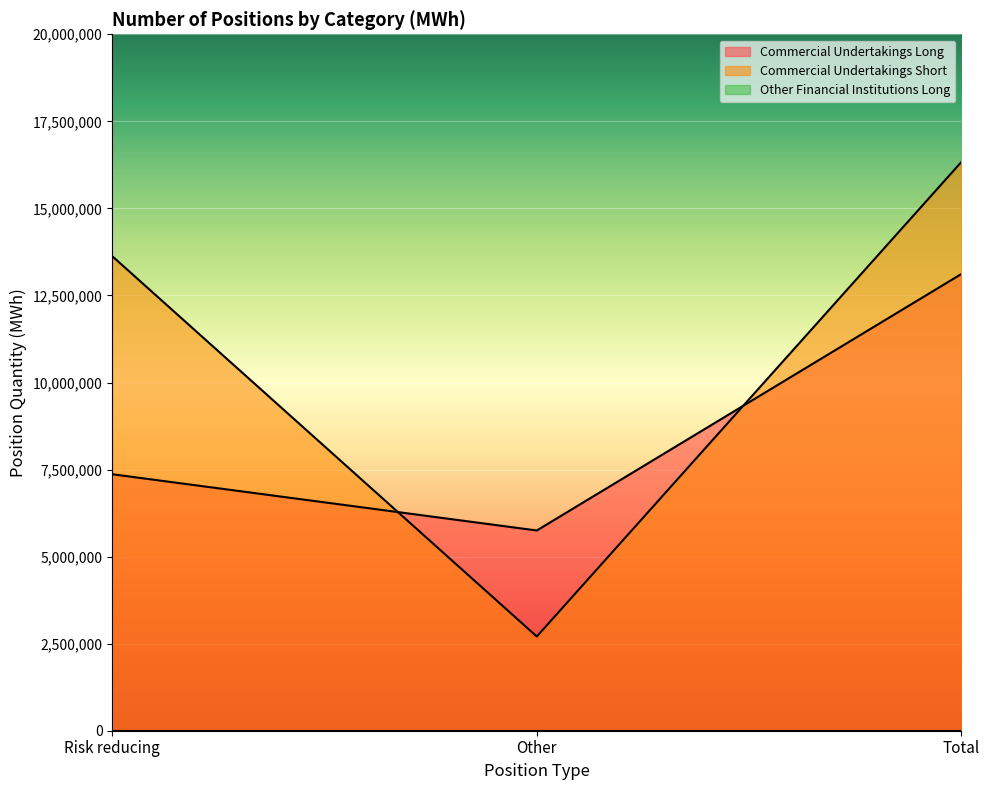

Does the chart display data point markers on the line(s)?

No